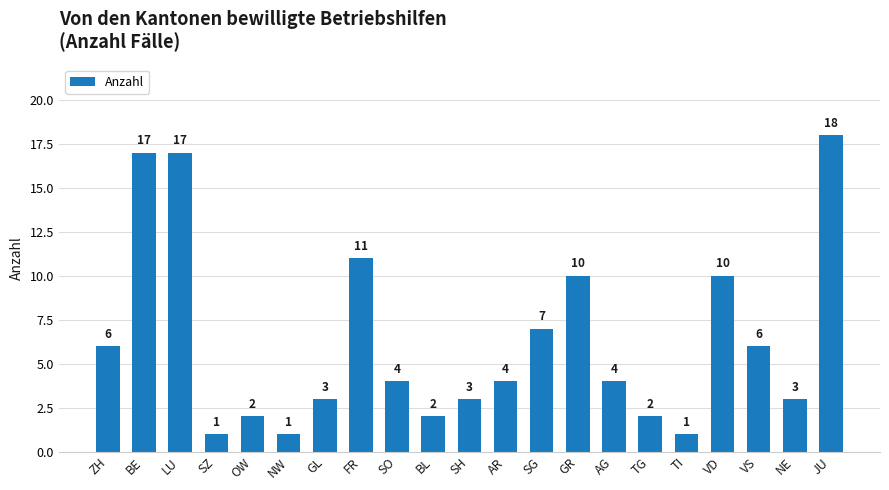

Where does the data first go above 4?

ZH